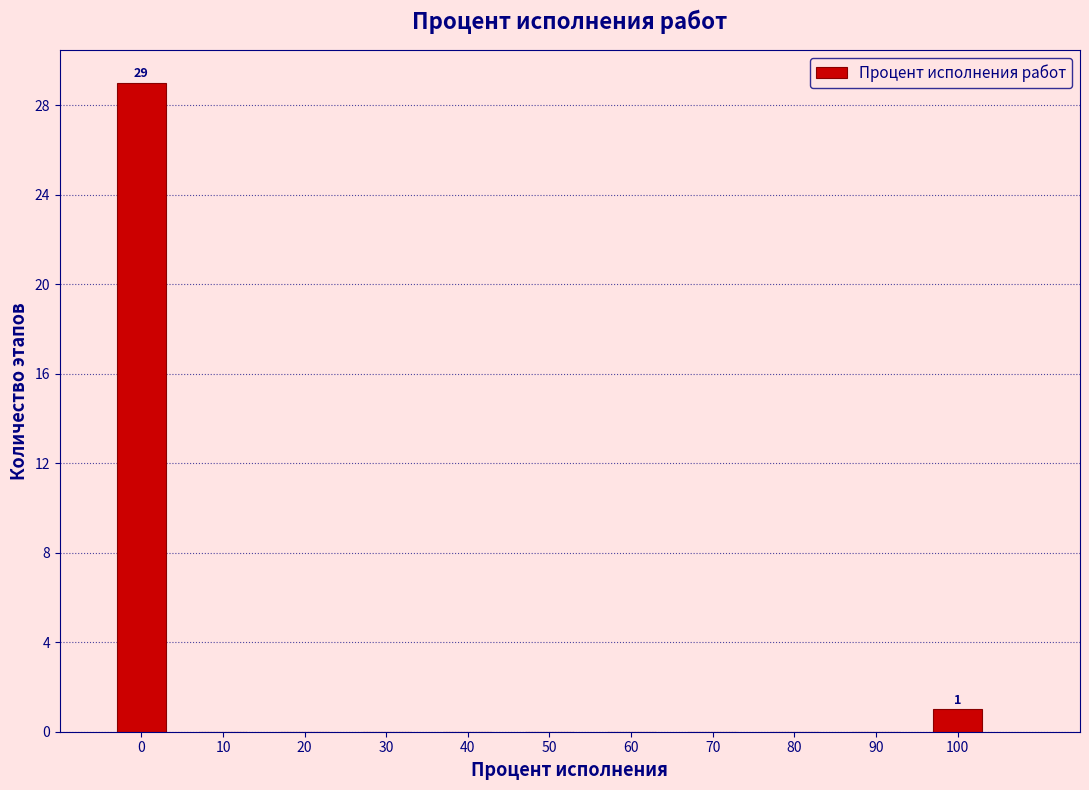

Which range on the x-axis has the tallest bar?

-5 to 5